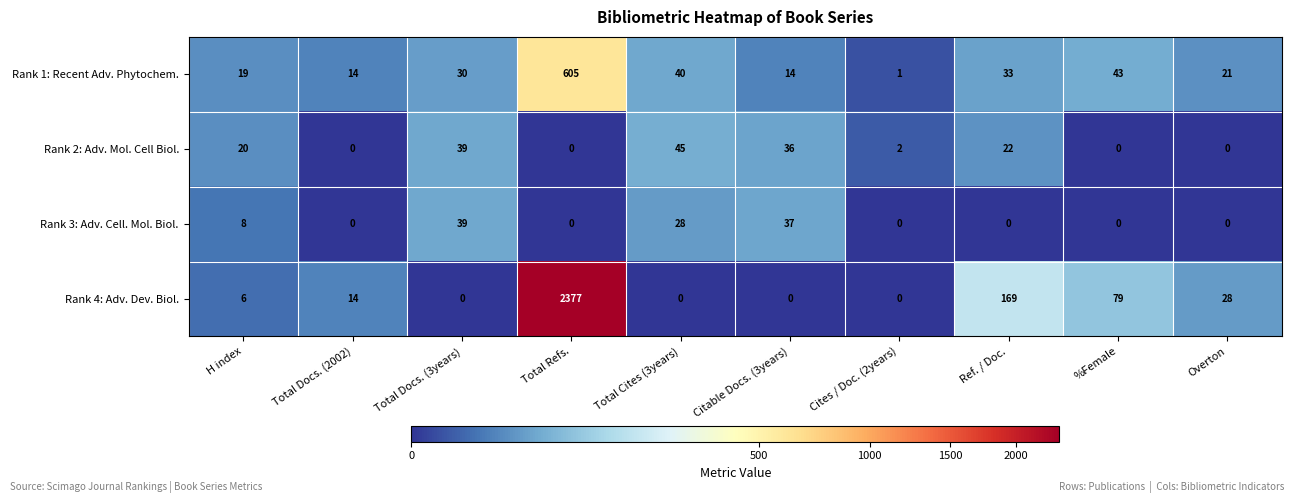

At which category is the sum across all series the highest?

Total Refs.